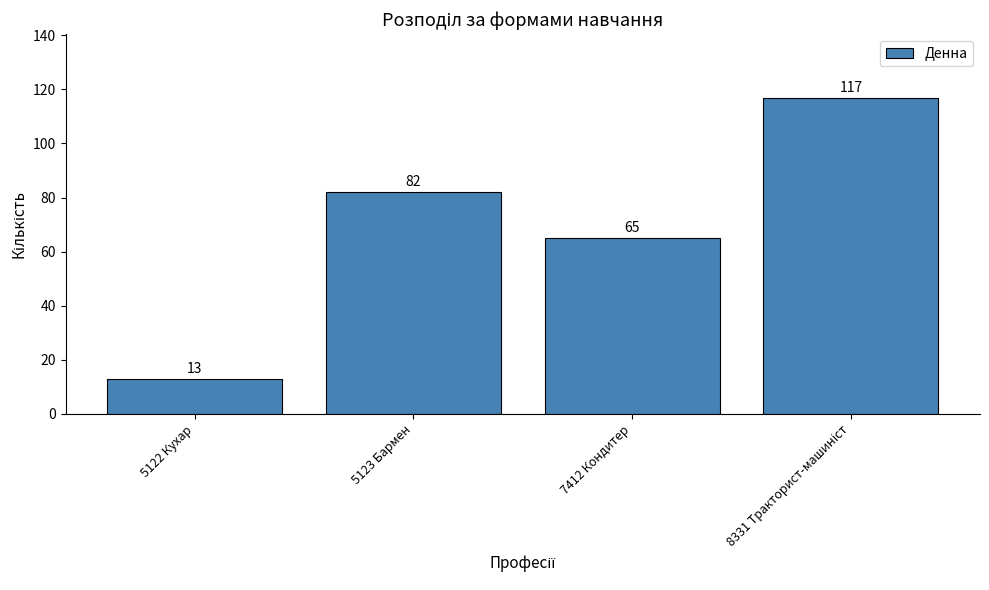

Reading left to right, extract all data points from this chart.

13	82	65	117